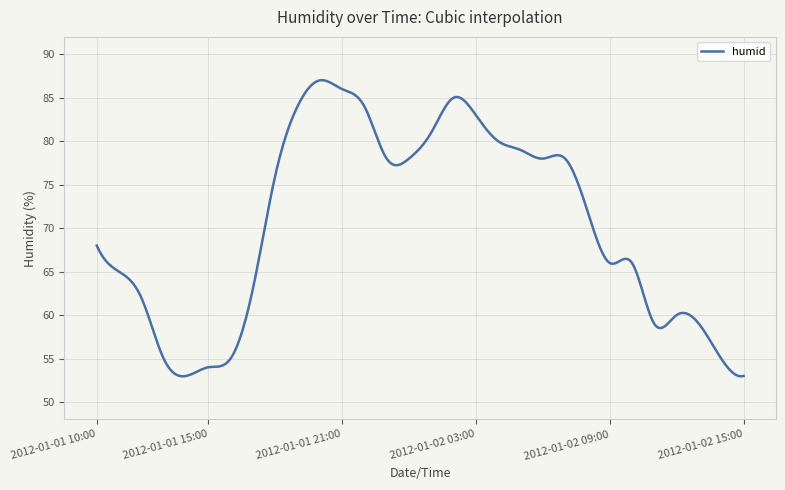

What is the difference between the maximum and minimum values?

34.1